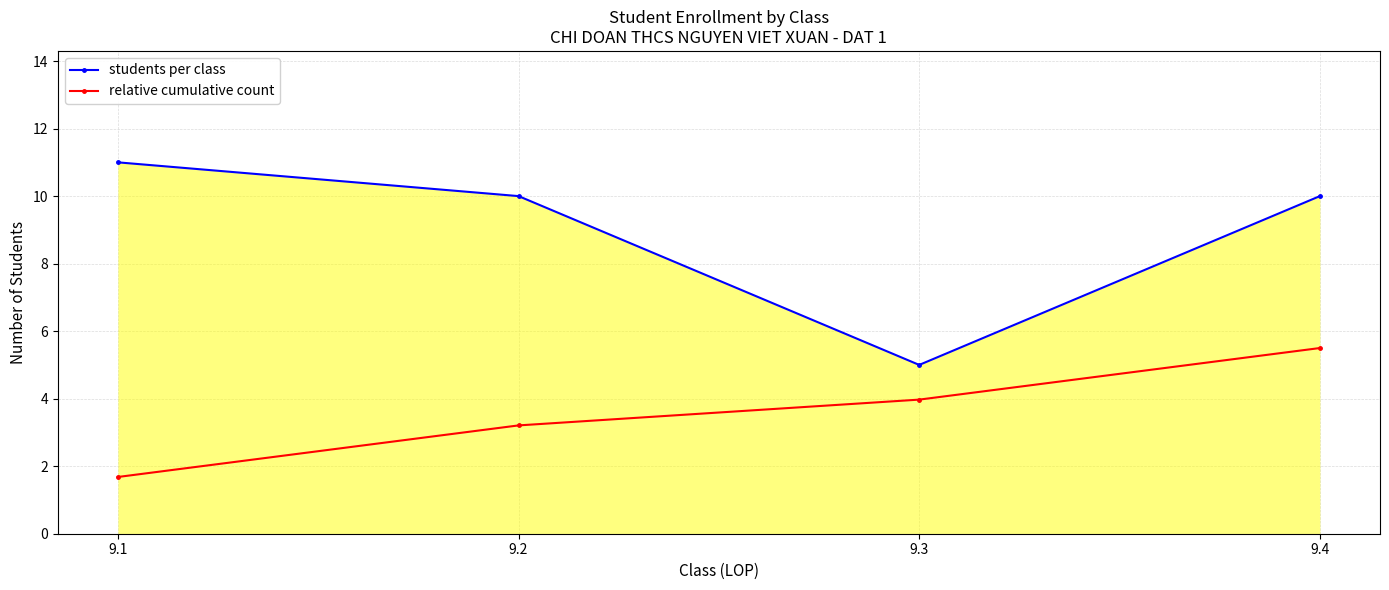

Reading left to right, extract all data points from this chart.

students per class: 9.1=11.0	9.2=10.0	9.3=5.0	9.4=10.0
relative cumulative count: 9.1=1.7	9.2=3.2	9.3=4.0	9.4=5.5